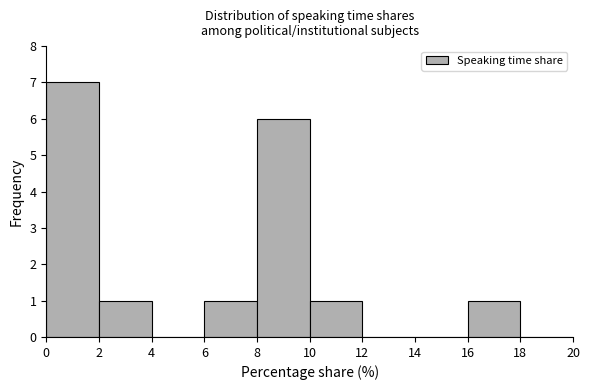

Reading left to right, list every bar in this chart as the range it spans on the x-axis followed by its height. The values are not printed on the chart, so give them approximately, as read against the axis.

0 to 2: 7
2 to 4: 1
4 to 6: 0
6 to 8: 1
8 to 10: 6
10 to 12: 1
12 to 14: 0
14 to 16: 0
16 to 18: 1
18 to 20: 0